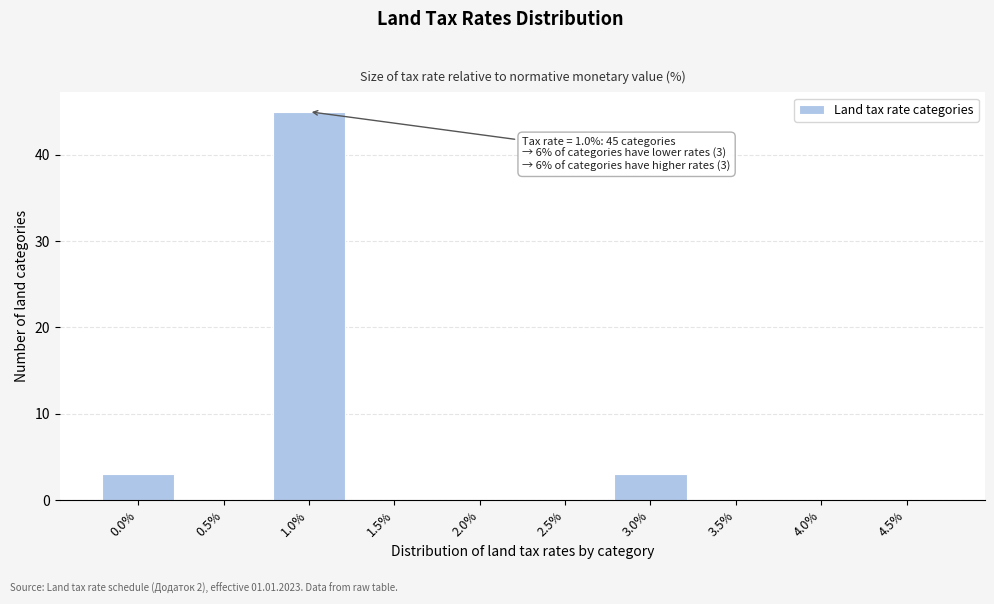

Reading right to left, list all the values displayed in this chart.

4.5%=0	4.0%=0	3.5%=0	3.0%=3	2.5%=0	2.0%=0	1.5%=0	1.0%=45	0.5%=0	0.0%=3